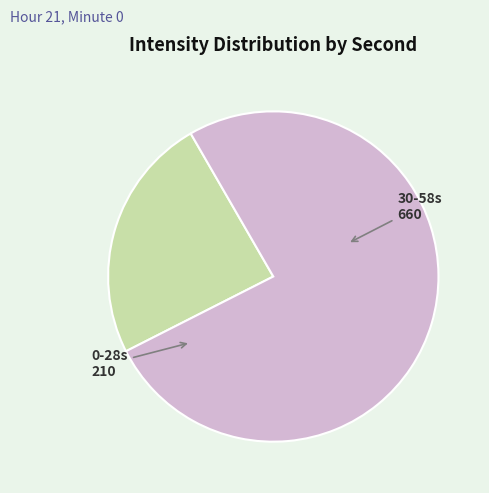

Does any single category account for the majority?

Yes